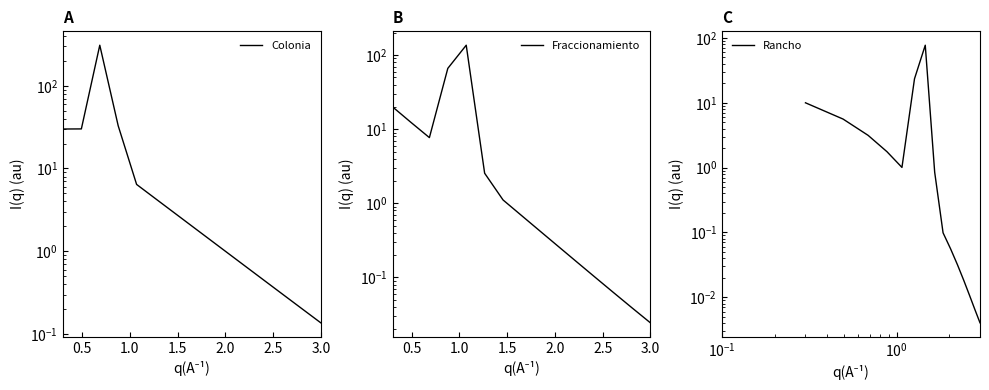

At how many categories does at least one series exceed 23?

7